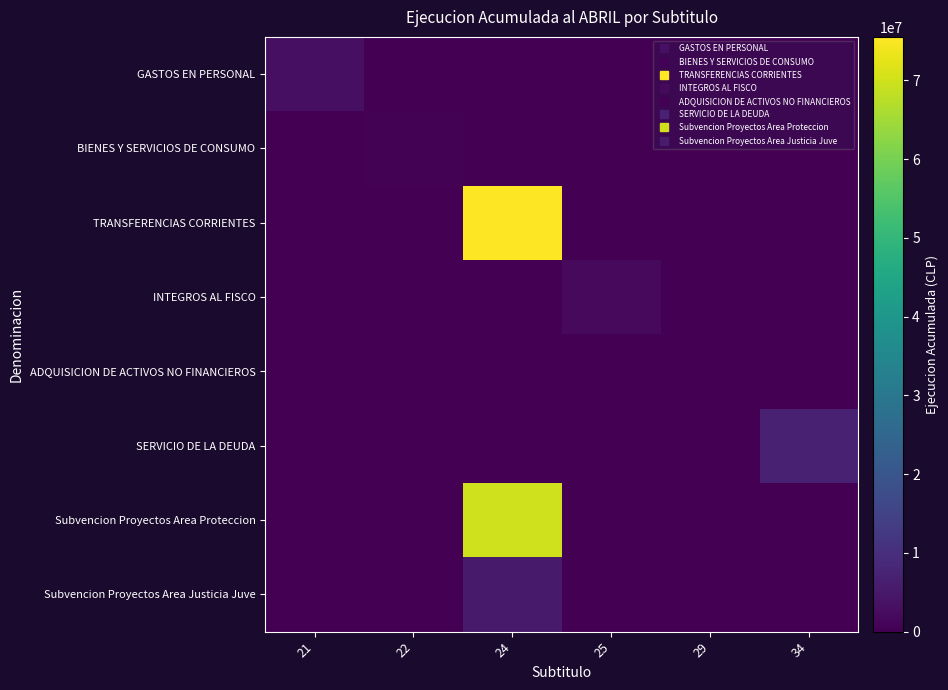

Reading left to right, list all the values displayed in this chart.

GASTOS EN PERSONAL: 21=3068612	22=0	24=0	25=0	29=0	34=0
BIENES Y SERVICIOS DE CONSUMO: 21=0	22=508298	24=0	25=0	29=0	34=0
TRANSFERENCIAS CORRIENTES: 21=0	22=0	24=75538648	25=0	29=0	34=0
INTEGROS AL FISCO: 21=0	22=0	24=0	25=2041263	29=0	34=0
ADQUISICION DE ACTIVOS NO FINANCIEROS: 21=0	22=0	24=0	25=0	29=0	34=0
SERVICIO DE LA DEUDA: 21=0	22=0	24=0	25=0	29=0	34=6899924
Subvencion Proyectos Area Proteccion: 21=0	22=0	24=70109701	25=0	29=0	34=0
Subvencion Proyectos Area Justicia Juve: 21=0	22=0	24=5428947	25=0	29=0	34=0